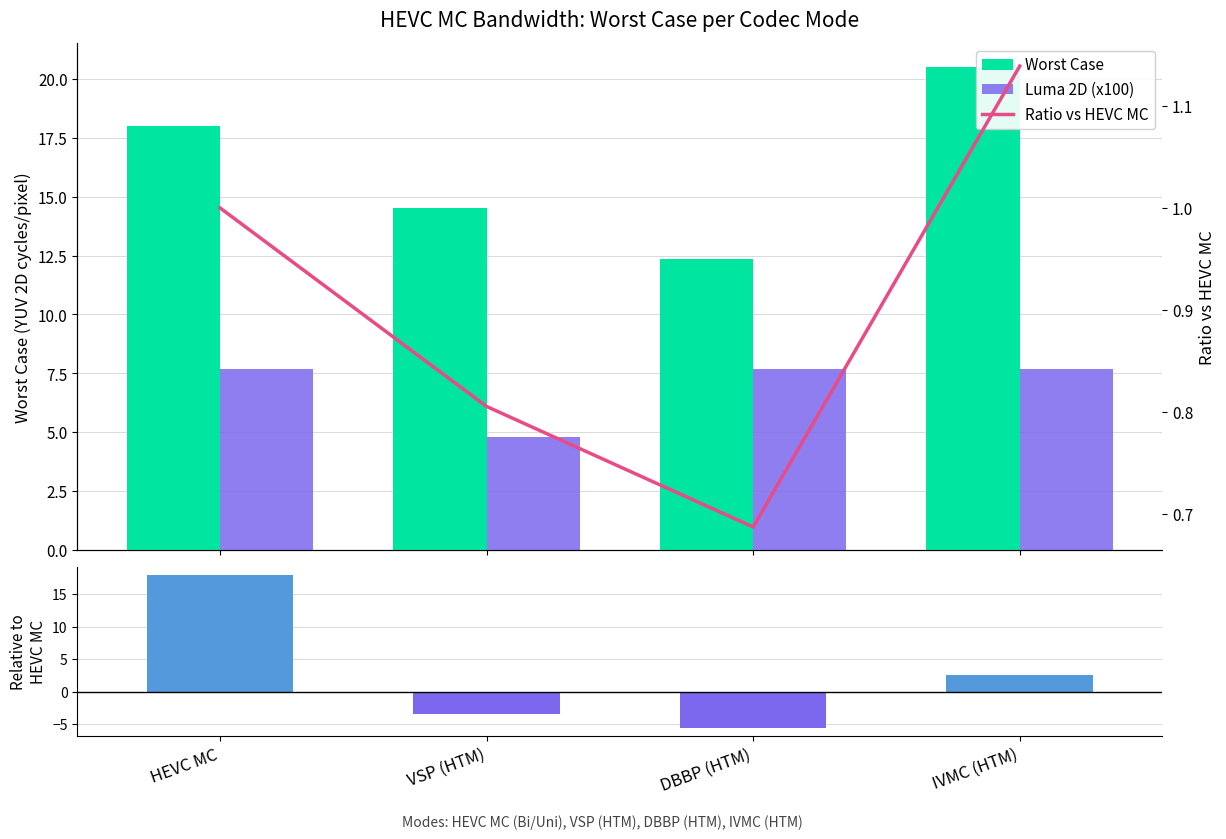

Does the chart contain stacked bars?

No